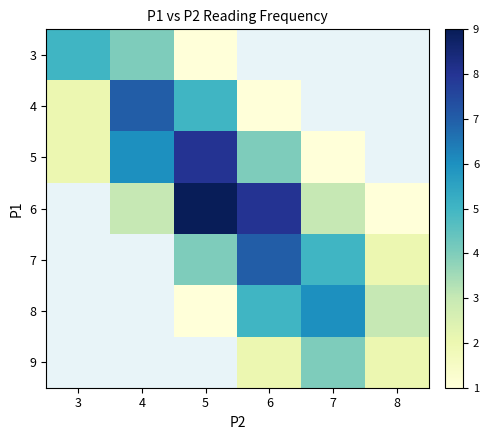

Is it true that 8 equals 7.3 at 6?

False